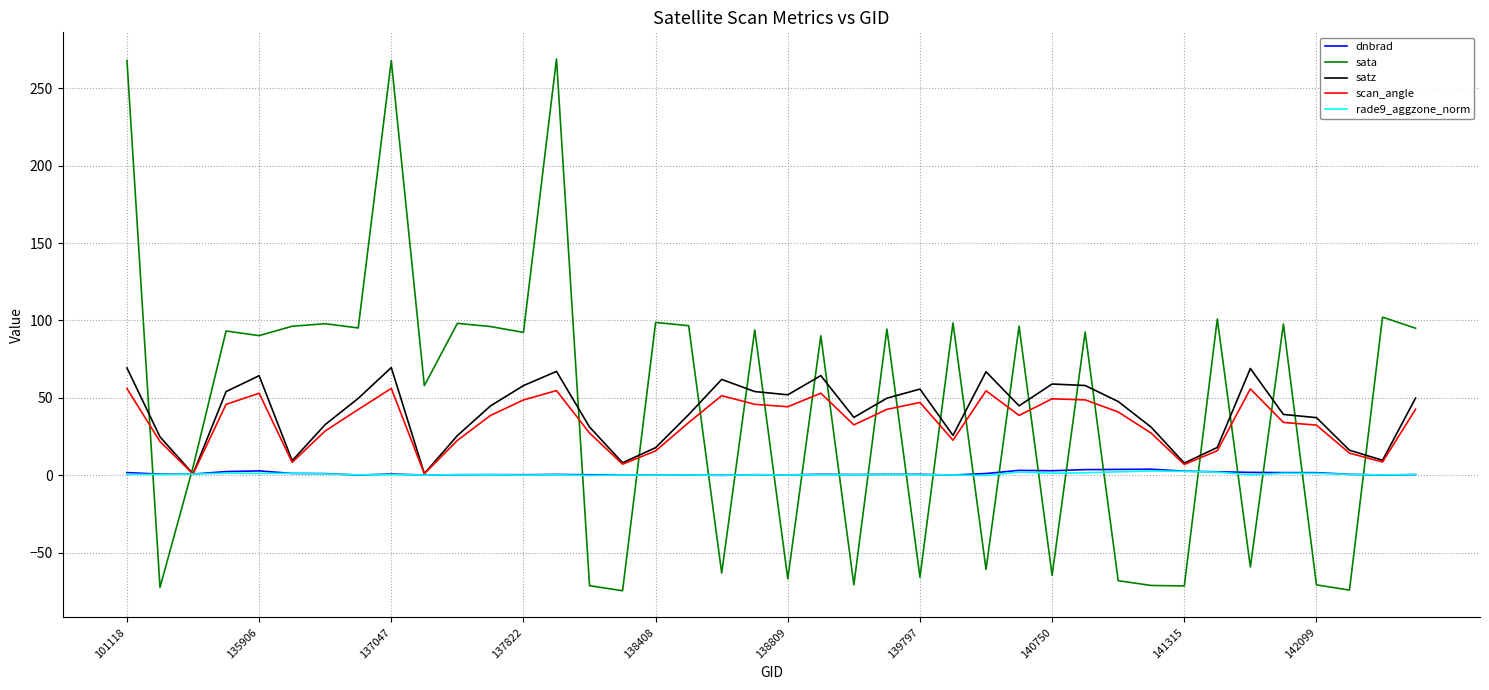

What are all the series names shown in the legend?

dnbrad, sata, satz, scan_angle, rade9_aggzone_norm